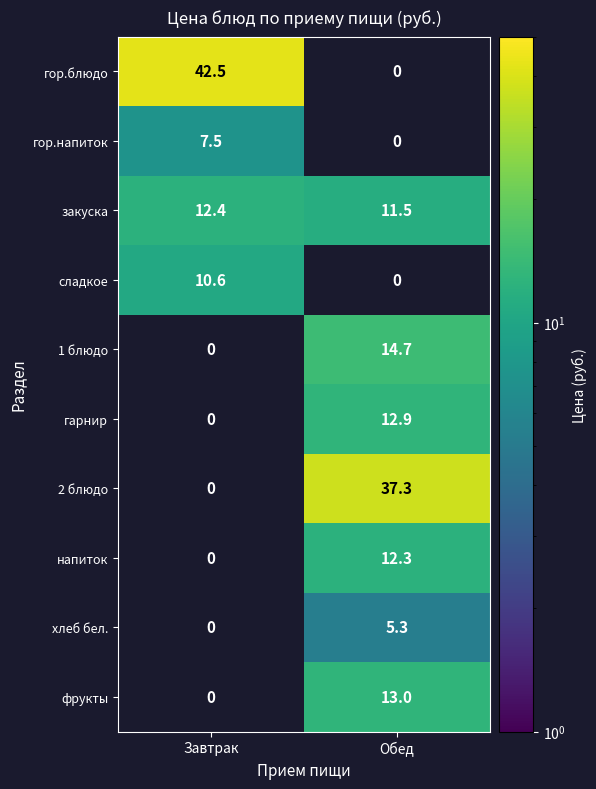

The 2 блюдо series shows 23.4 at Обед. True or false?

False